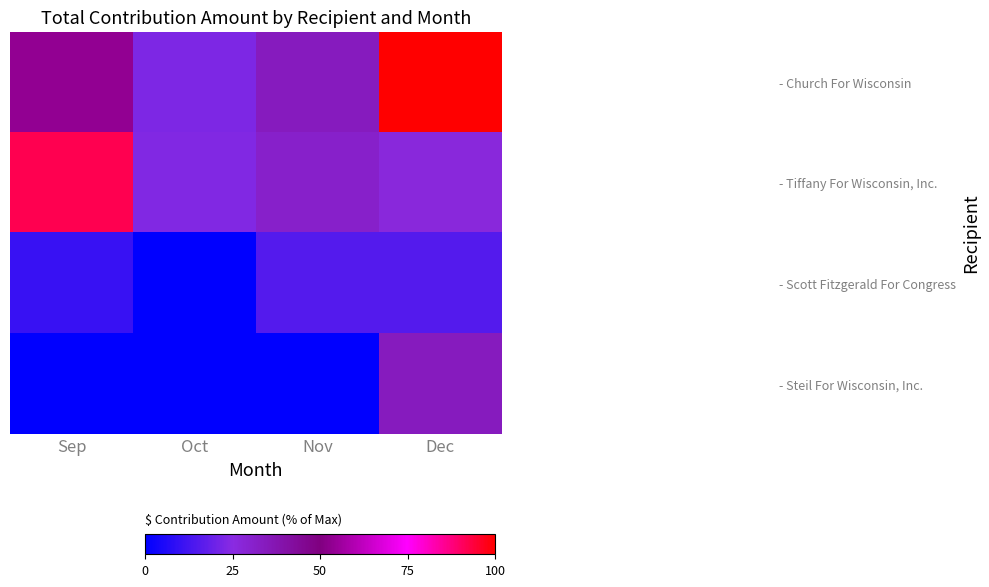

Reading left to right, extract all data points from this chart.

- Church For Wisconsin: Sep=53.7	Oct=22.8	Nov=34.1	Dec=100.0
- Tiffany For Wisconsin, Inc.: Sep=91.9	Oct=23.6	Nov=30.9	Dec=26.8
- Scott Fitzgerald For Congress: Sep=10.2	Oct=0.0	Nov=15.4	Dec=15.4
- Steil For Wisconsin, Inc.: Sep=0.0	Oct=0.0	Nov=0.0	Dec=34.1